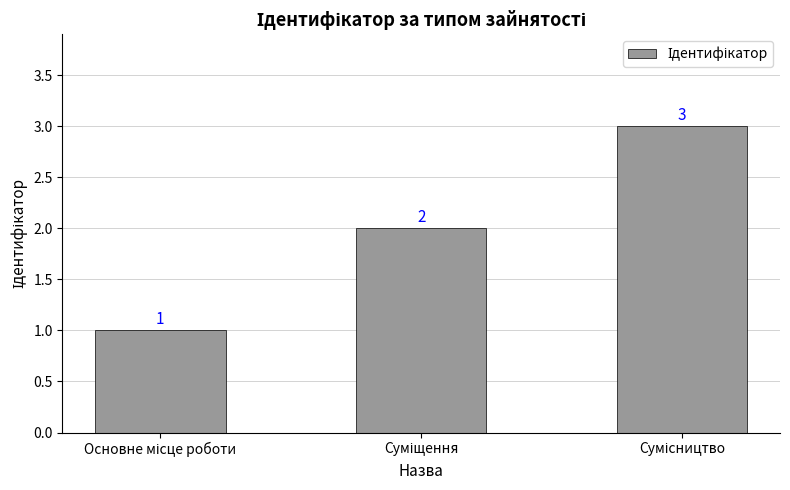

Count the values in the range 1 to 3.

3